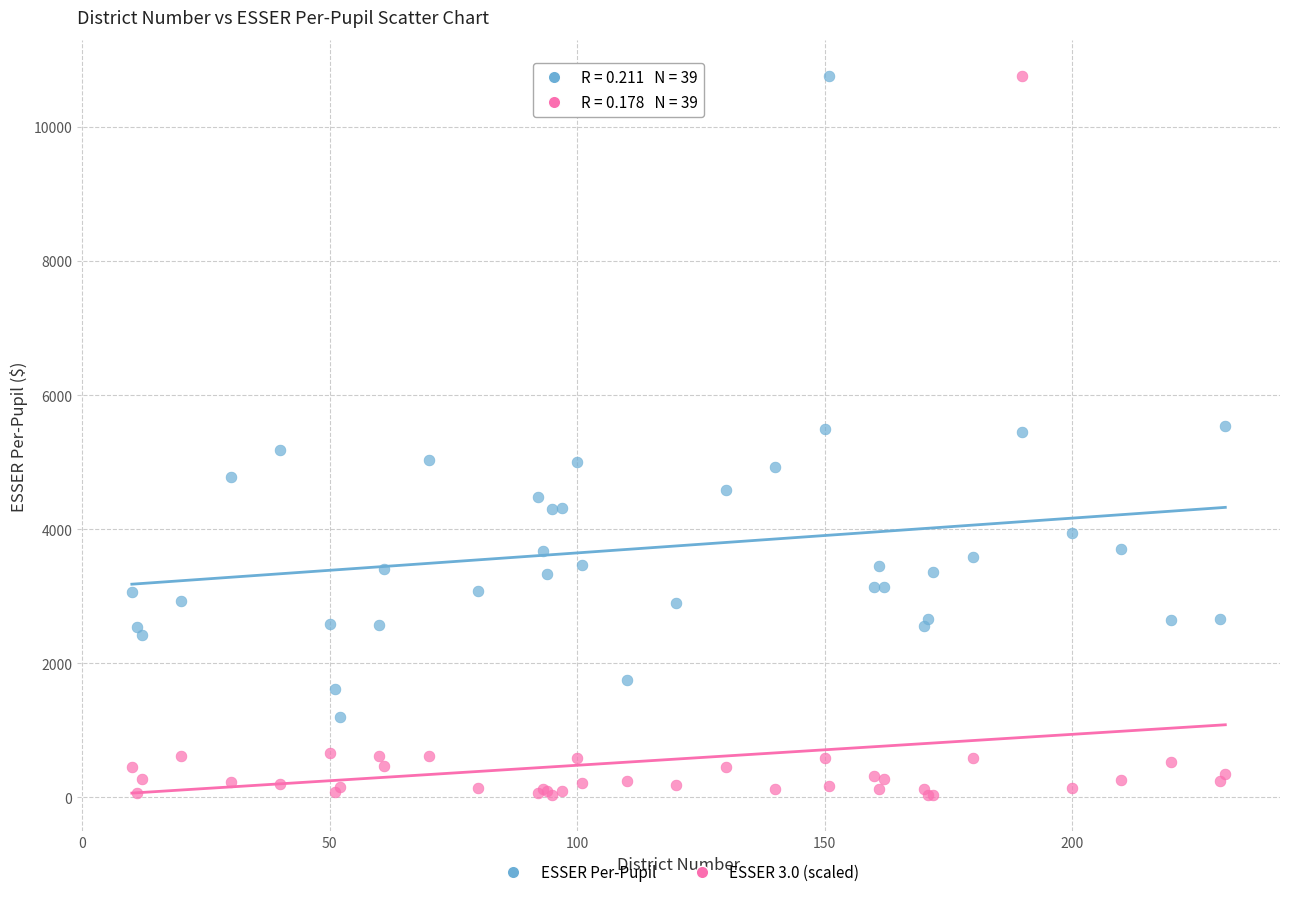

What is the X range (max minus min) for the scatter plot?

221.0